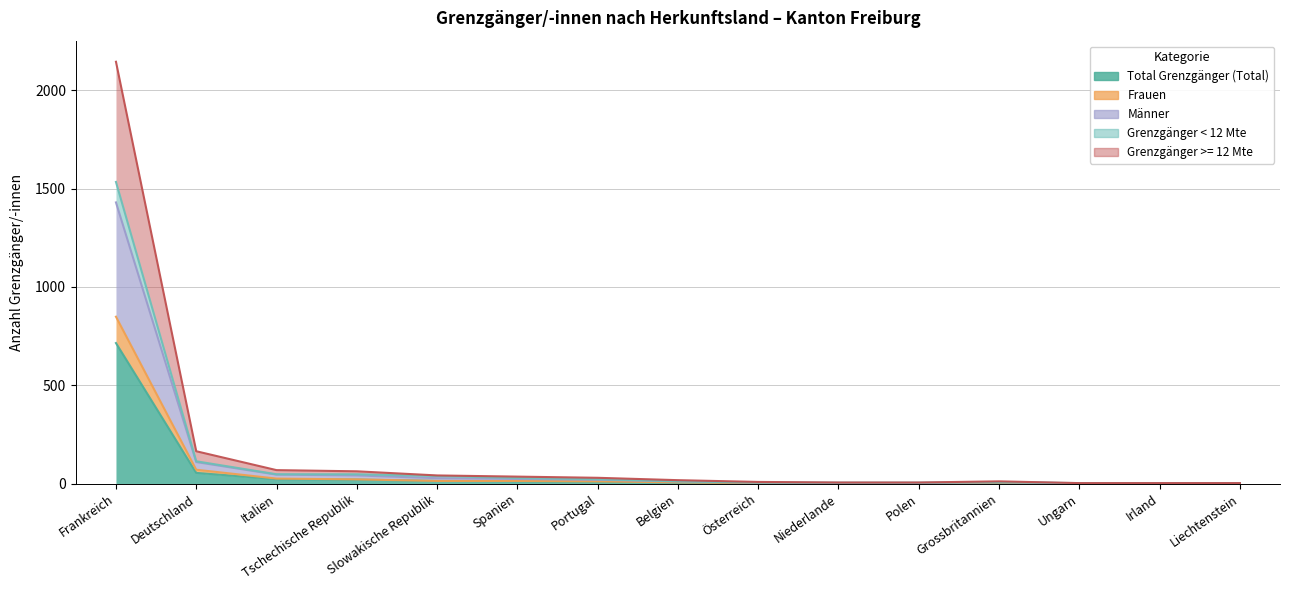

At which label does Männer reach its minimum?

Irland